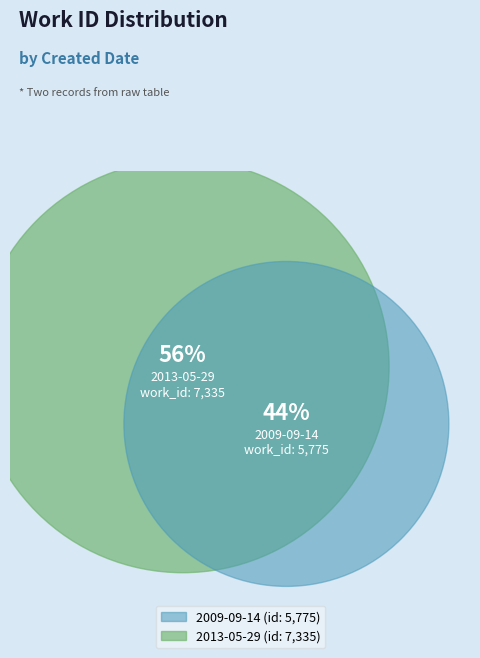

What percentage is the 2013-05-29 slice, to the nearest percent?

56%